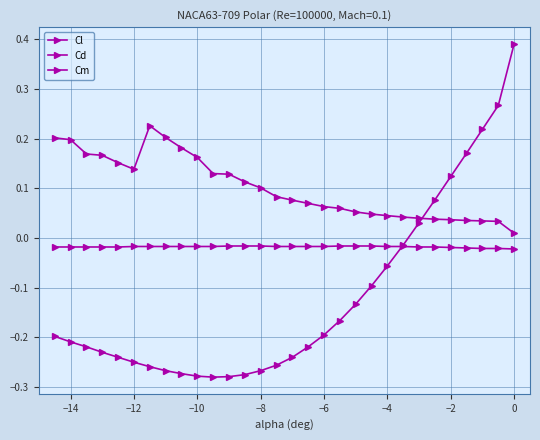

How many lines are shown in the chart?

3